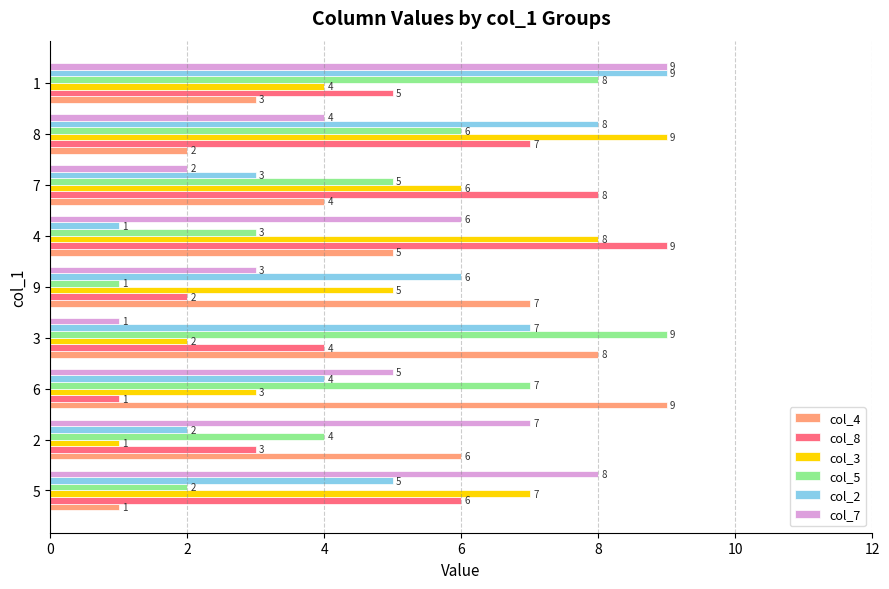

At which label is col_4 closest to 5?

4